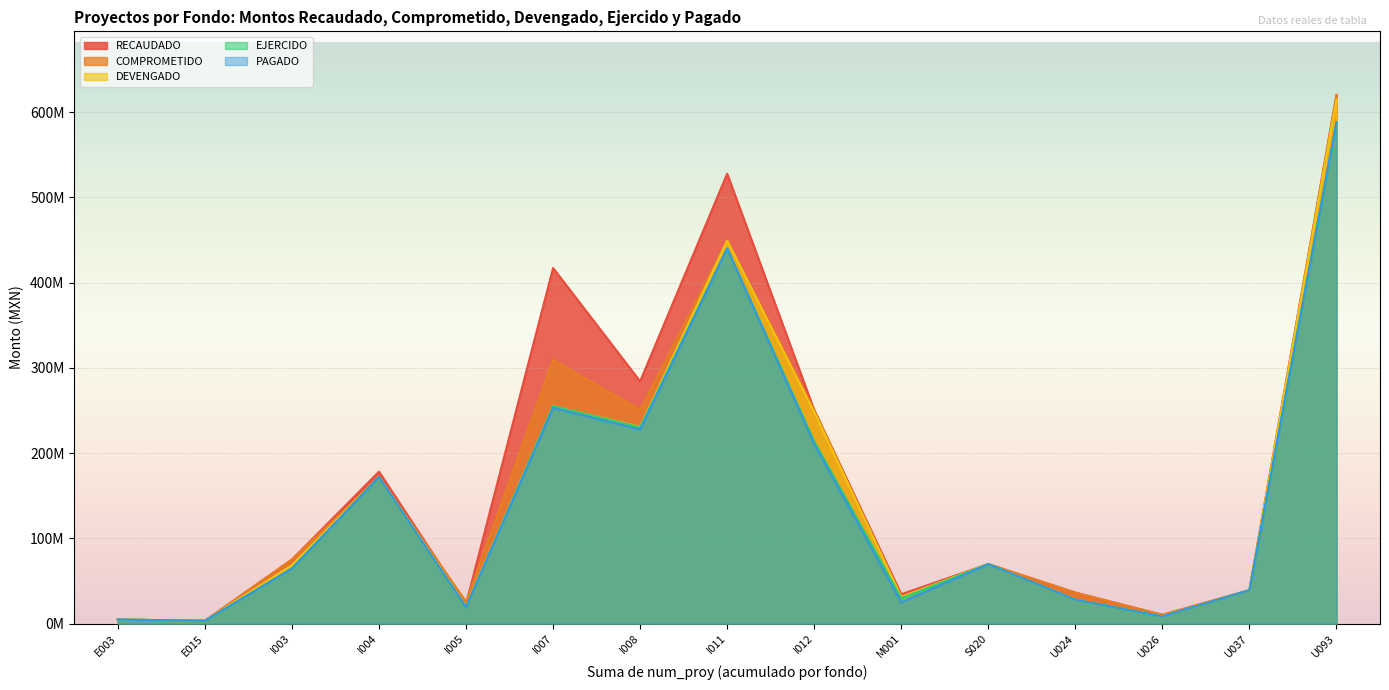

The value of PAGADO at I011 is 440113692.7. True or false?

True